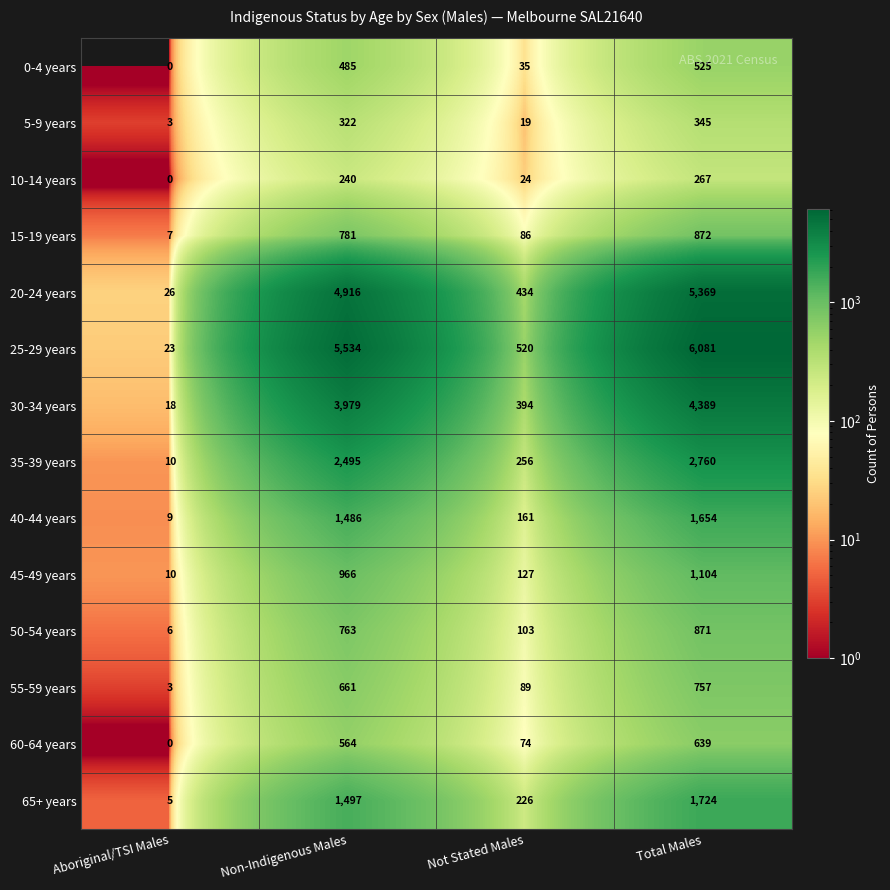

Rank the series by their maximum value, from highest to lowest.

25-29 years, 20-24 years, 30-34 years, 35-39 years, 65+ years, 40-44 years, 45-49 years, 15-19 years, 50-54 years, 55-59 years, 60-64 years, 0-4 years, 5-9 years, 10-14 years